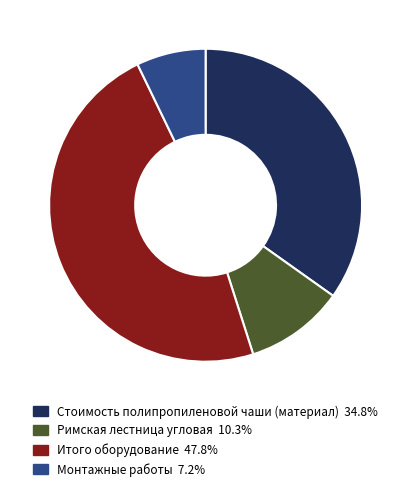

What is the largest slice in the pie chart?

Итого оборудование